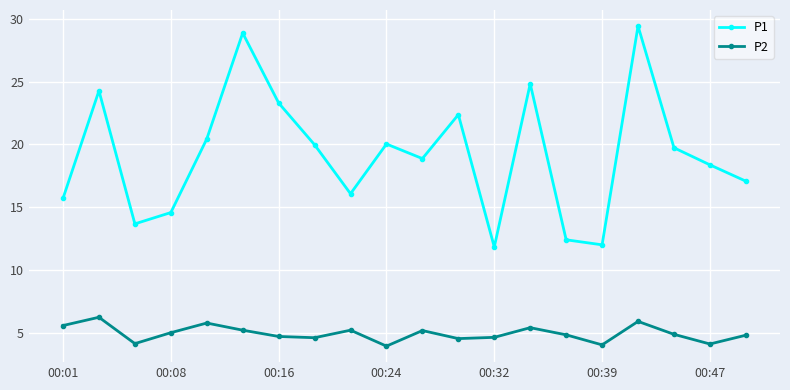

What is the average value of the P2 series?

4.9